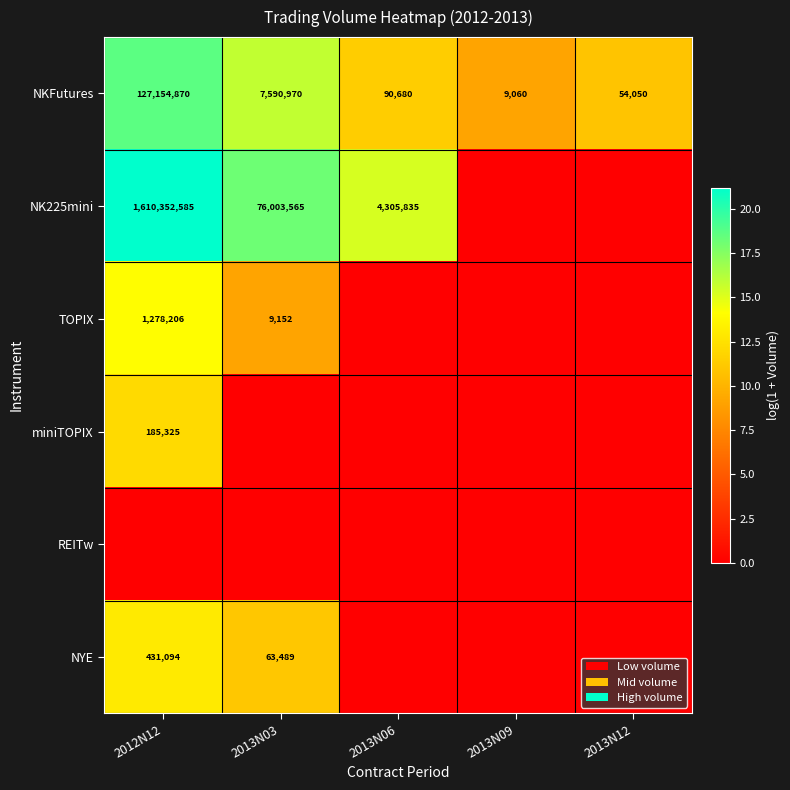

Between 2013N12 and 2012N12, which is larger?

2012N12